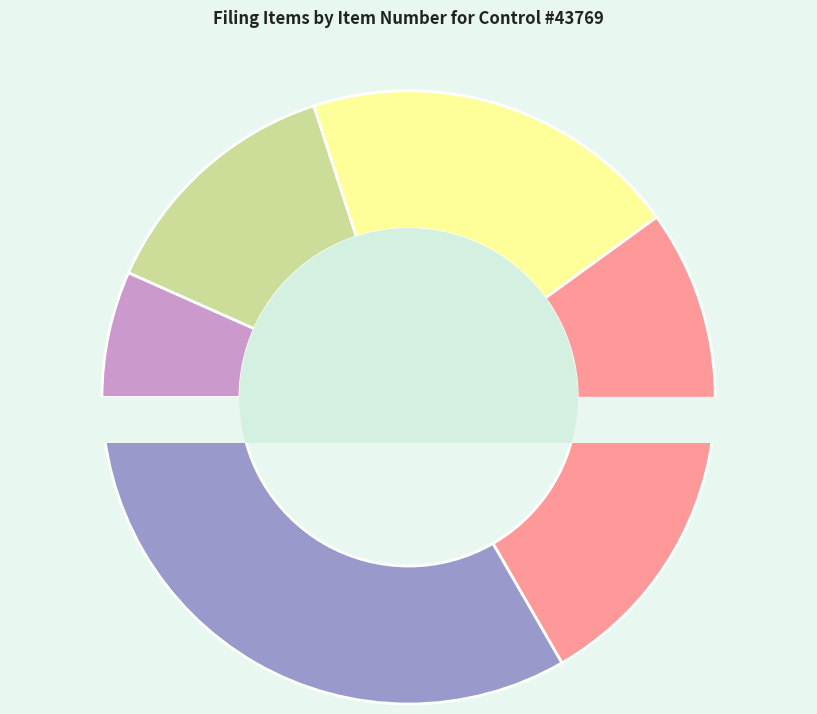

To the nearest percent, what is the difference between the largest and smallest slice percentages?

27%